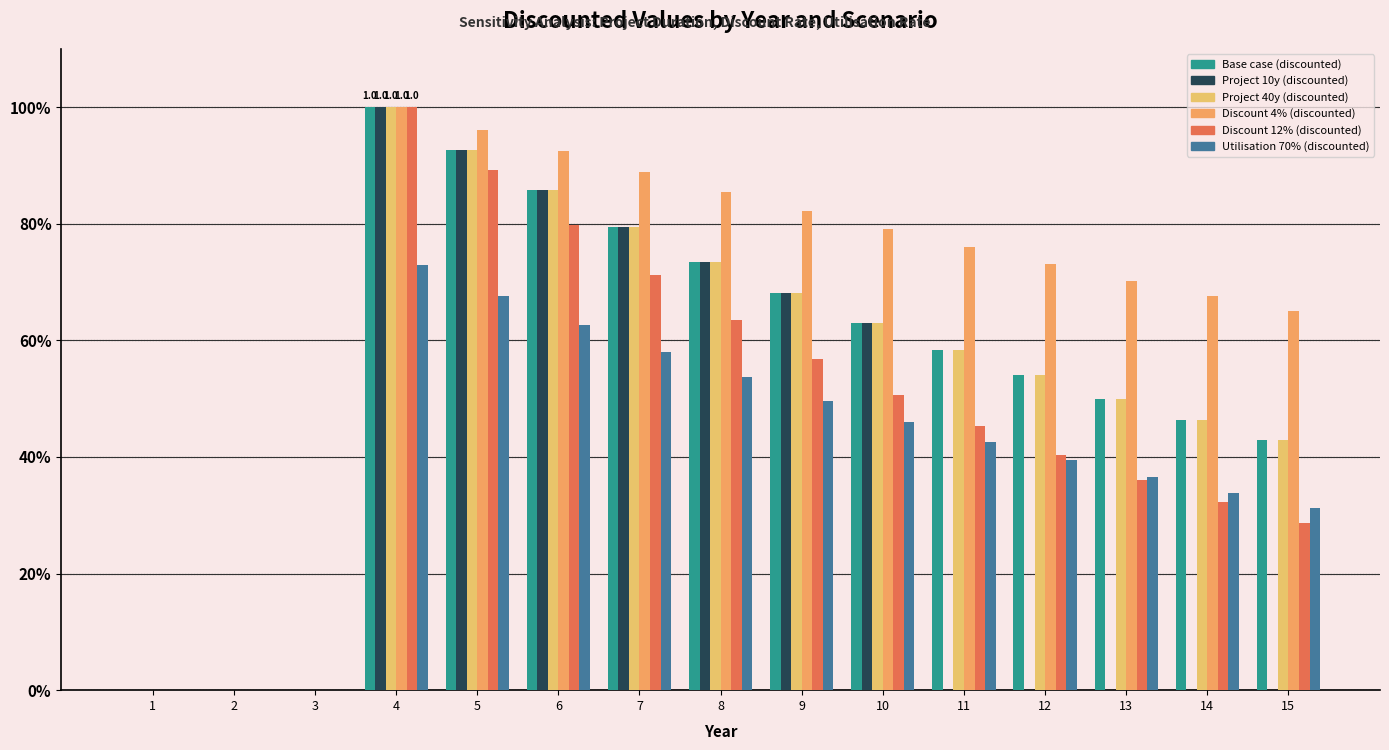

Which series has the largest total across all categories?

Discount 4% (discounted)